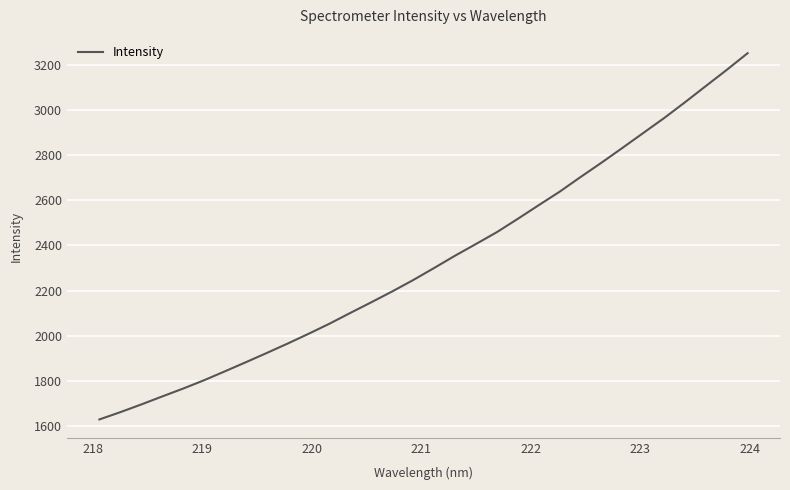

What is the difference between the maximum and minimum values?

1620.4